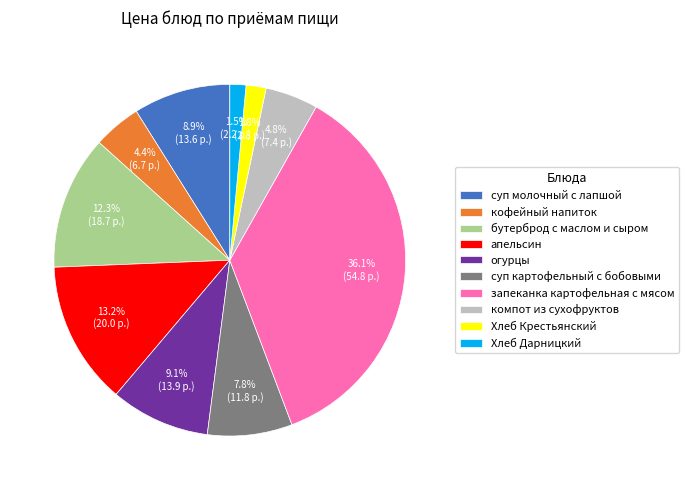

Approximately how many times larger is the value at суп молочный с лапшой compared to кофейный напиток?

2.0